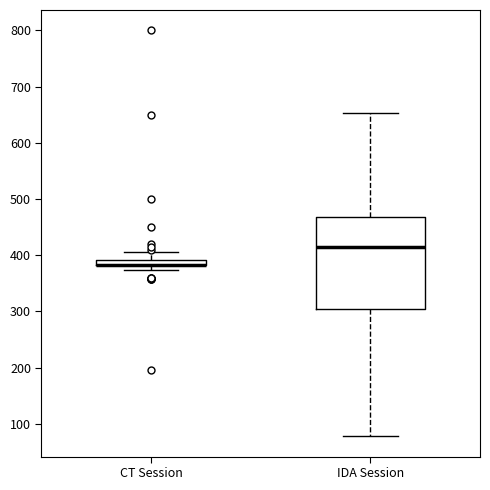

Where does the upper whisker of the box for CT Session end on the y-axis? The values are not printed on the chart, so give them approximately, as read against the axis.

410